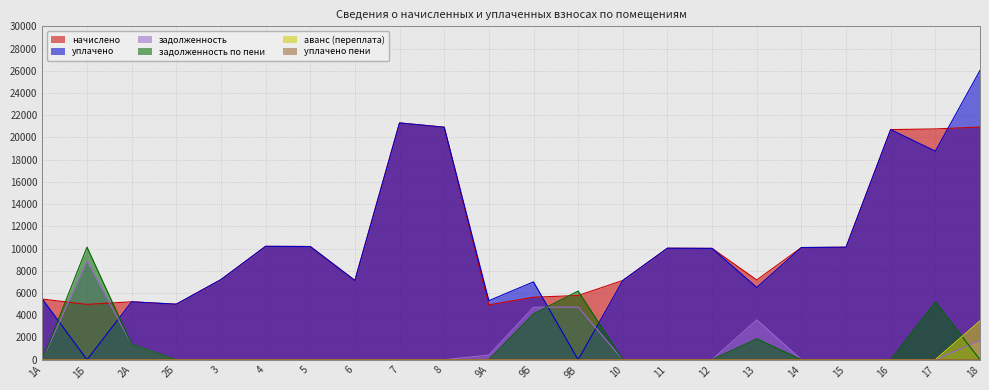

How many positive values does the аванс (переплата) series have?

1